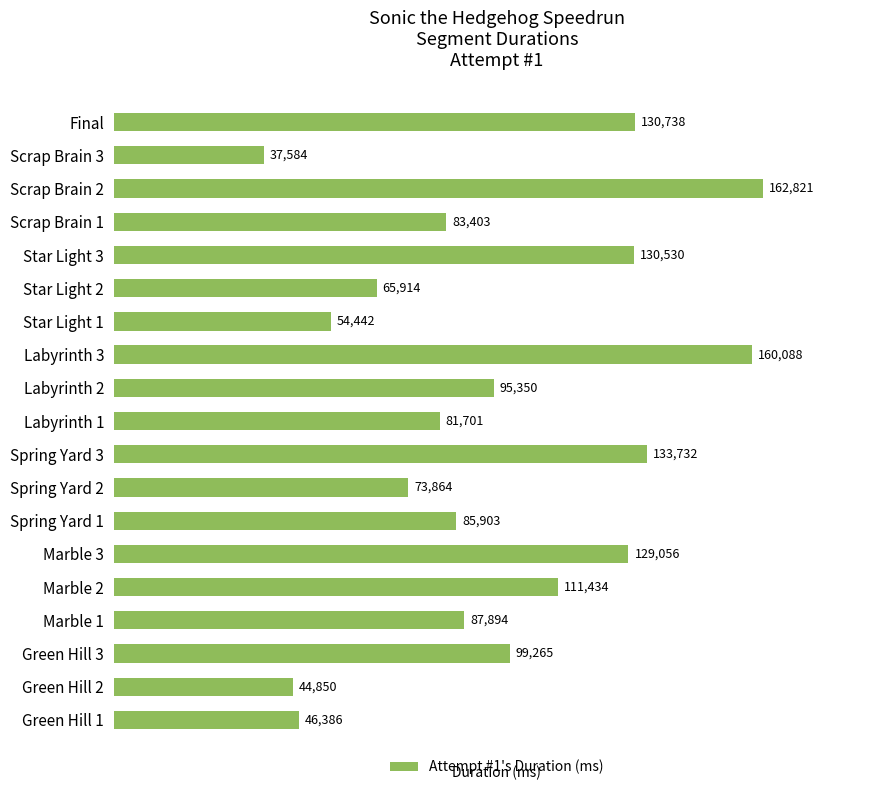

What is the minimum value shown in the chart?

37584